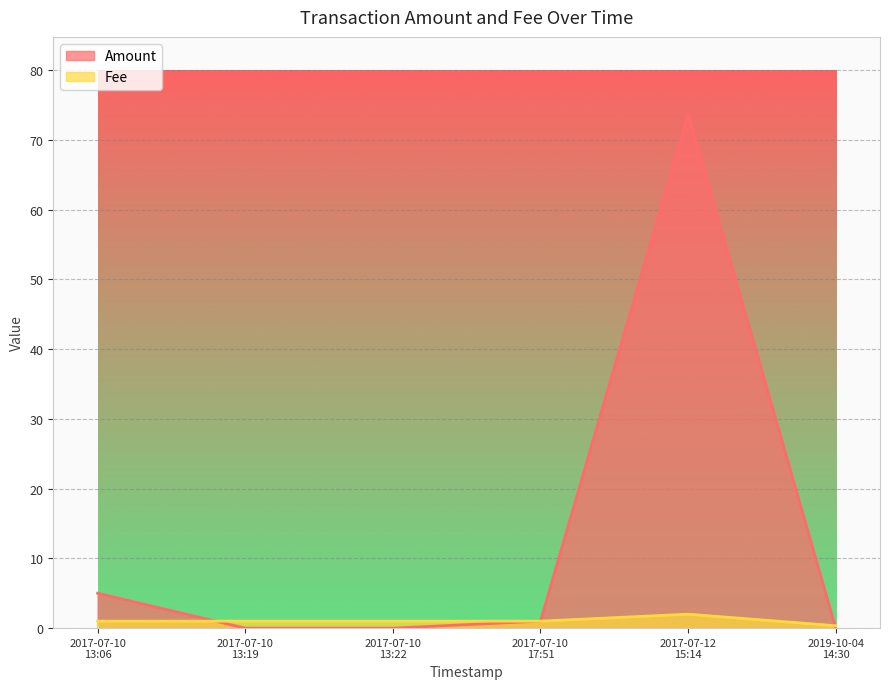

Reading left to right, extract all data points from this chart.

Amount: 5.0	0.0	0.0	1.0	73.7	0.0
Fee: 1.0	1.0	1.0	1.0	2.0	0.3